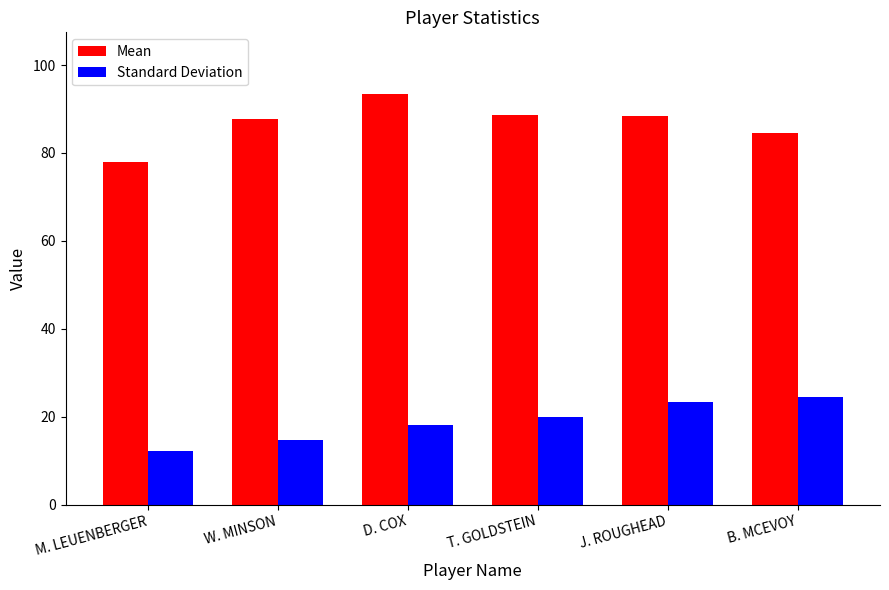

List the series in order of their overall mean, lowest first.

Standard Deviation, Mean